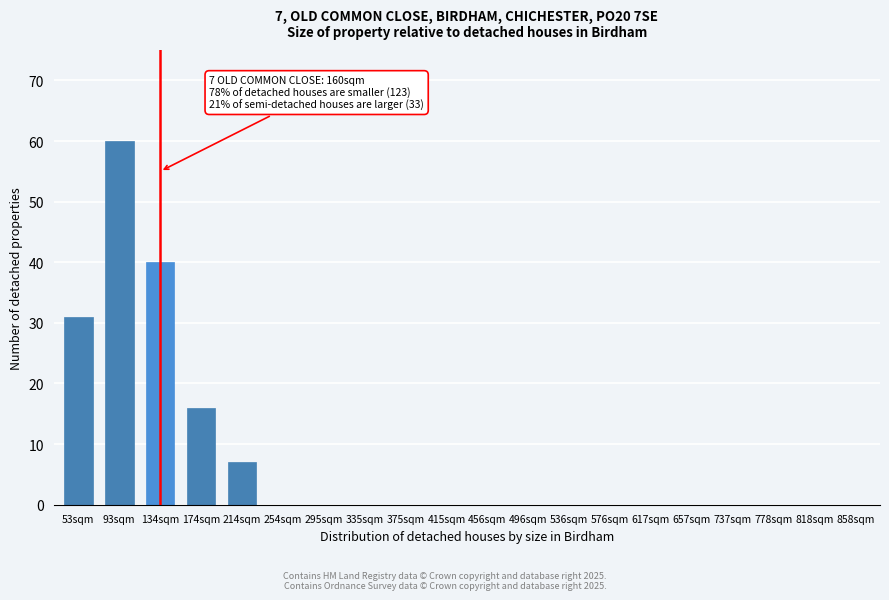

Reading right to left, extract all data points from this chart.

858sqm=0	818sqm=0	778sqm=0	737sqm=0	657sqm=0	617sqm=0	576sqm=0	536sqm=0	496sqm=0	456sqm=0	415sqm=0	375sqm=0	335sqm=0	295sqm=0	254sqm=0	214sqm=7	174sqm=16	134sqm=40	93sqm=60	53sqm=31